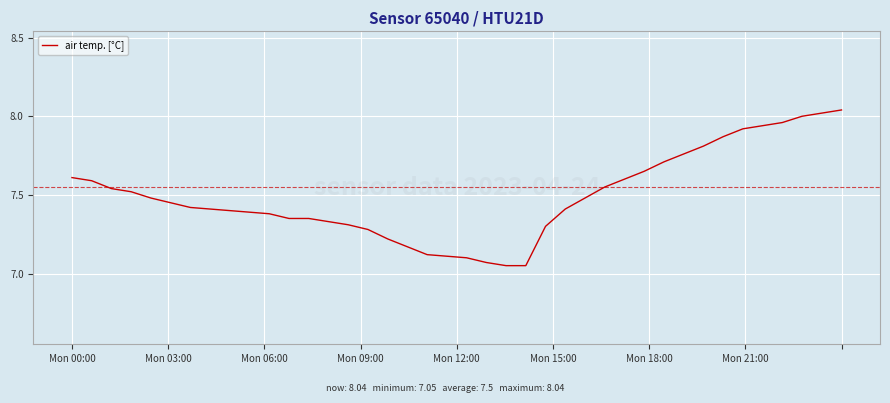

What is the difference between the maximum and minimum values?

1.0